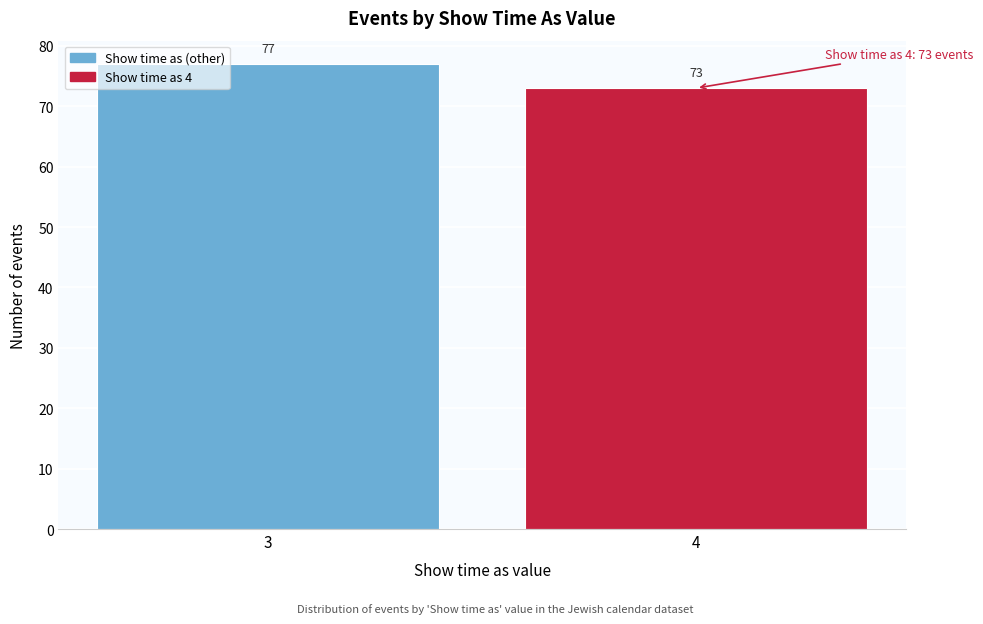

Reading left to right, transcribe all the data shown in this chart.

77	73